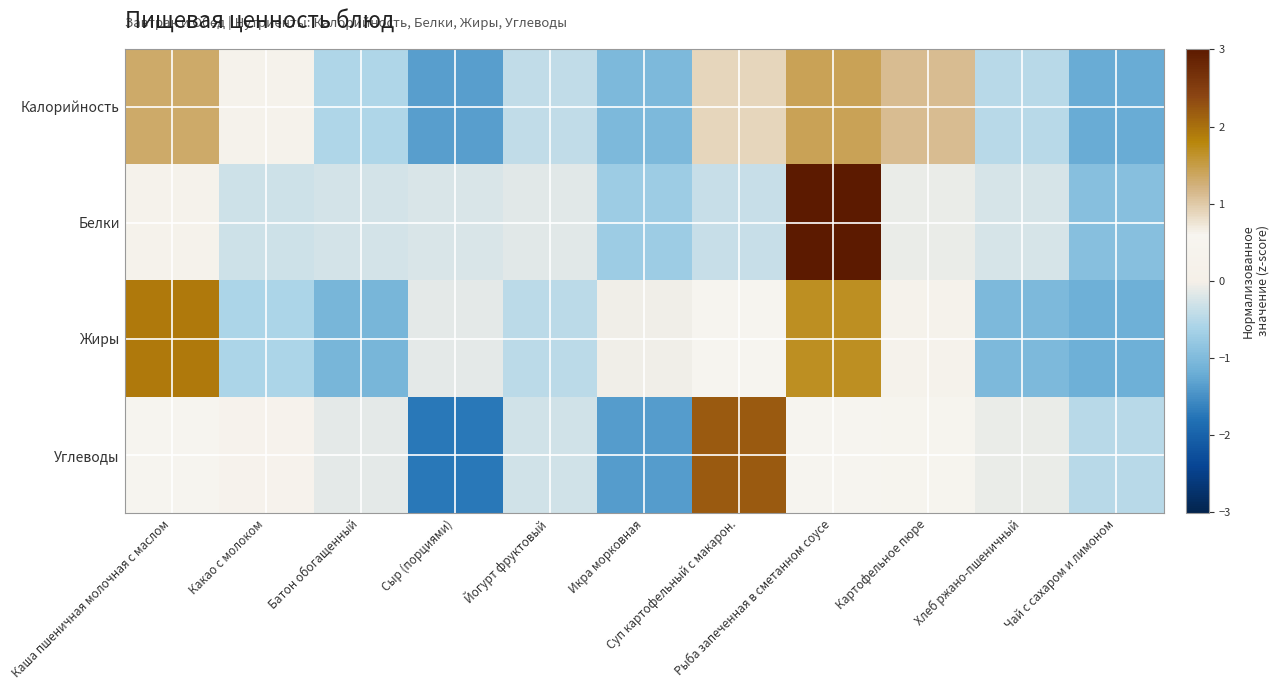

Rank the series by their maximum value, from lowest to highest.

Калорийность, Жиры, Углеводы, Белки